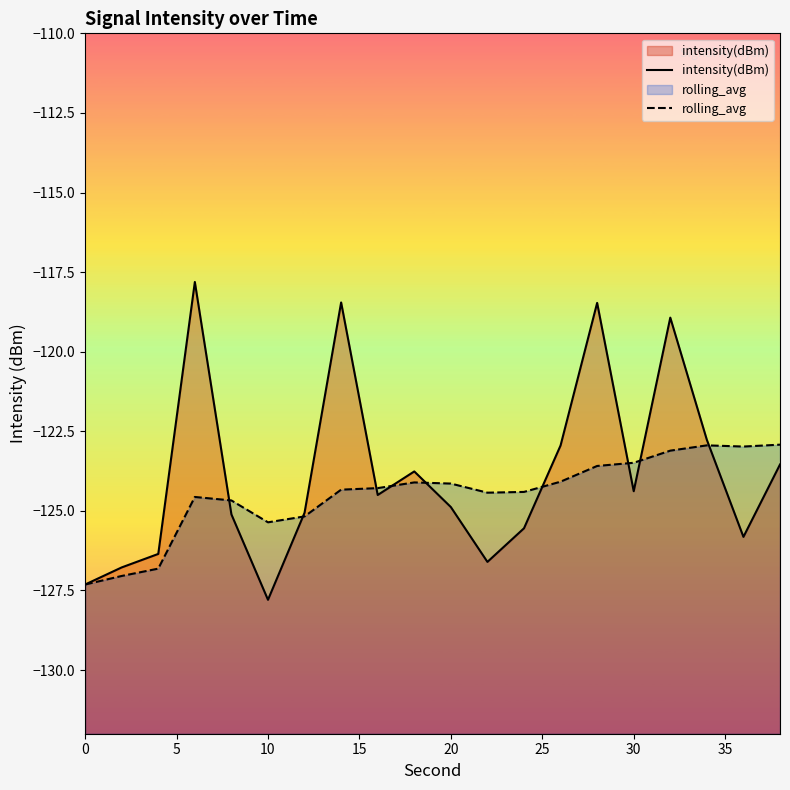

The value of intensity(dBm) at 0 is -67.9. True or false?

False